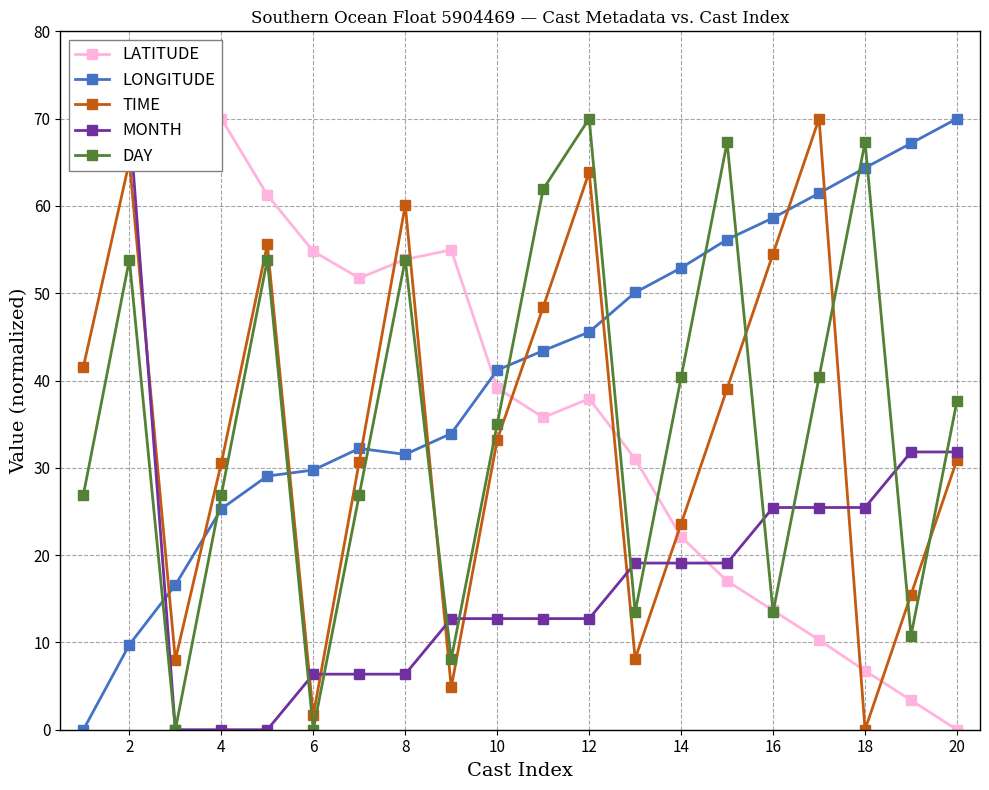

At how many categories does at least one series exceed 7?

20